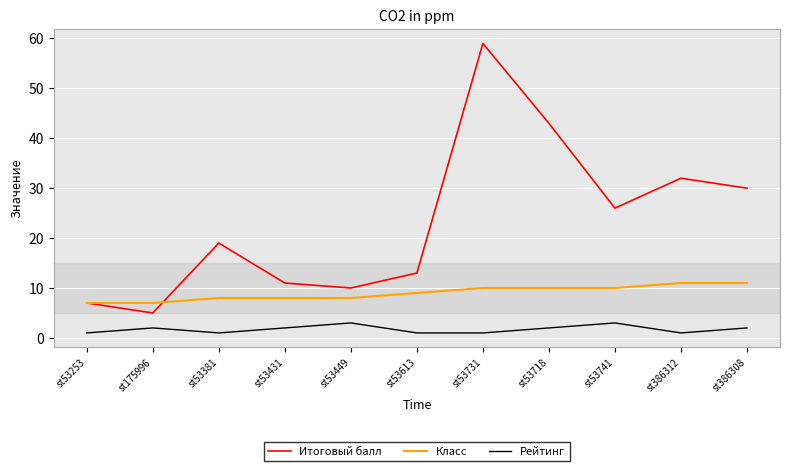

What position from the right is st53431?

8